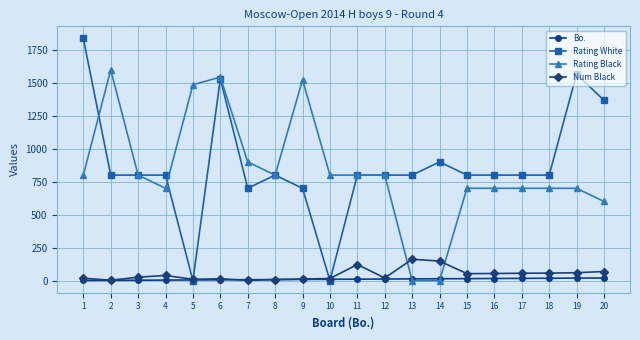

Which series changed the most between 2 and 8?

Rating Black